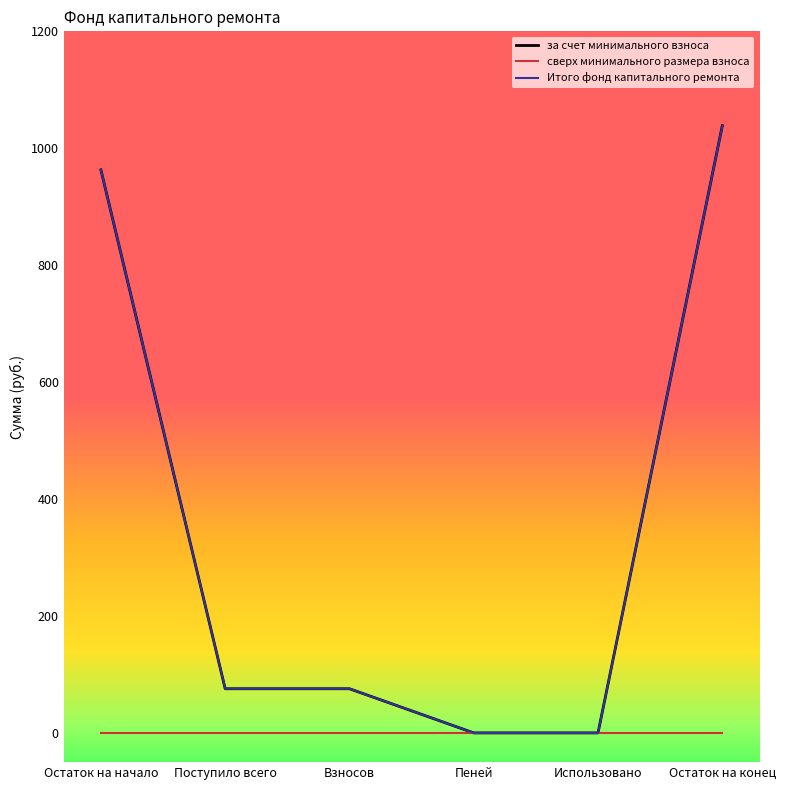

Which has a higher value, Взносов or Поступило всего?

Взносов